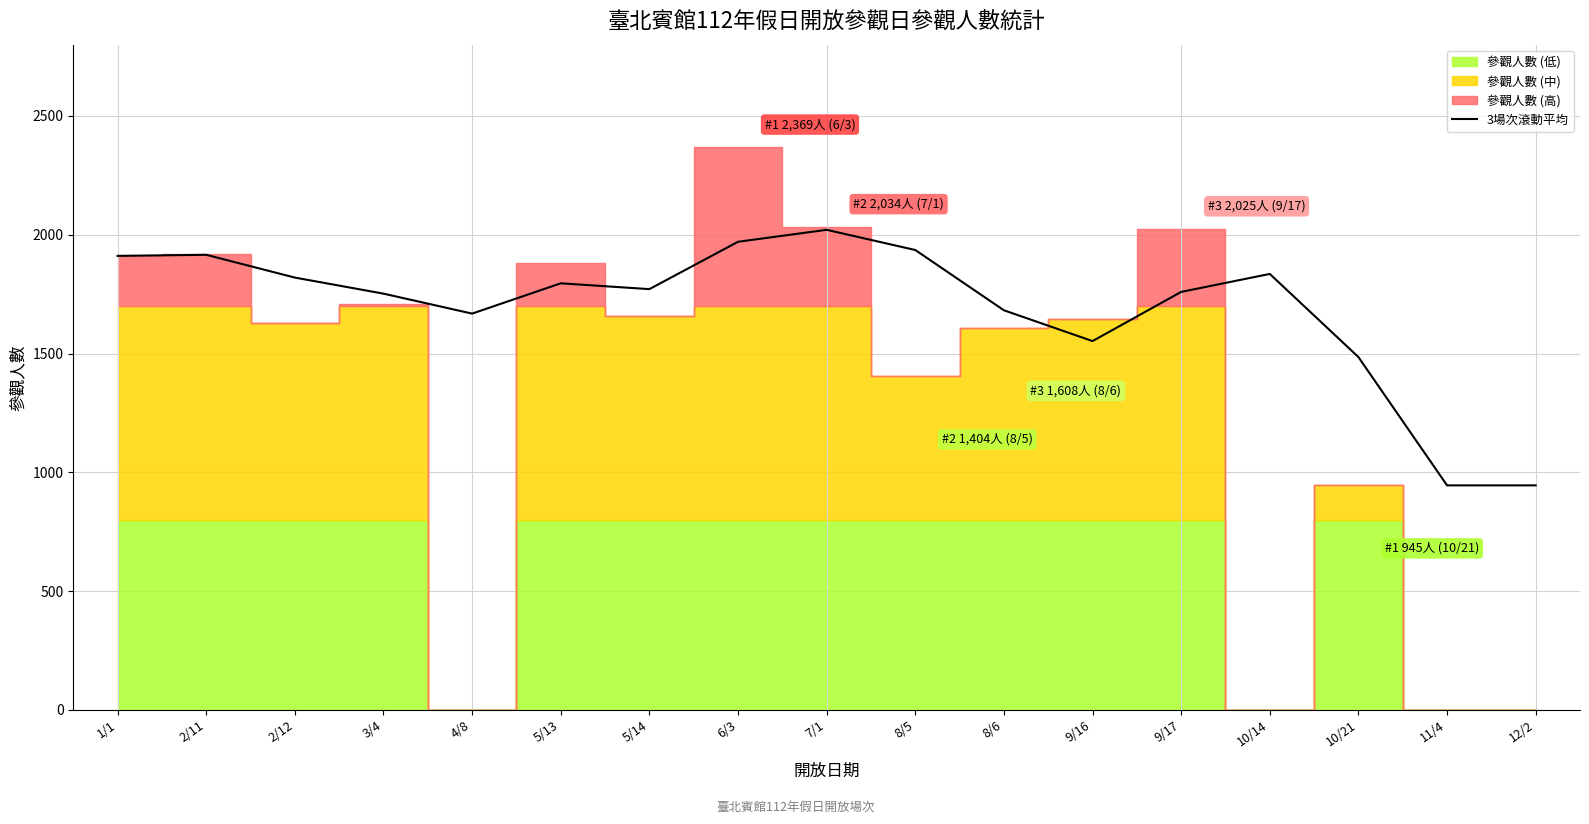

What is the difference between the second highest and second lowest values?

1025.3